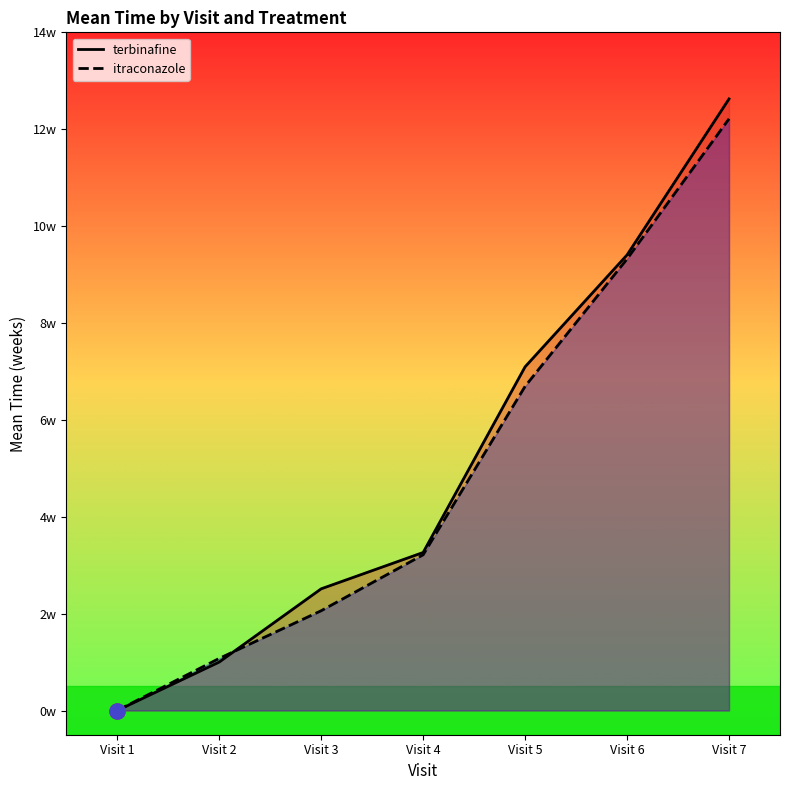

Which series contains the highest Y value?

terbinafine